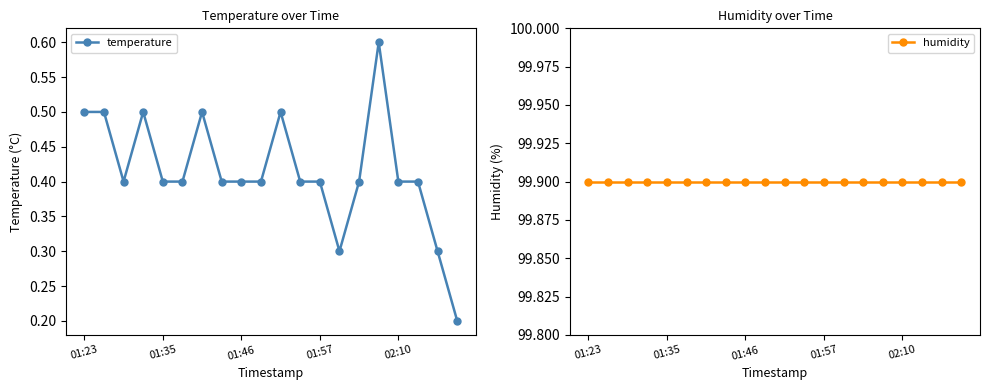

How many lines are shown in the chart?

2